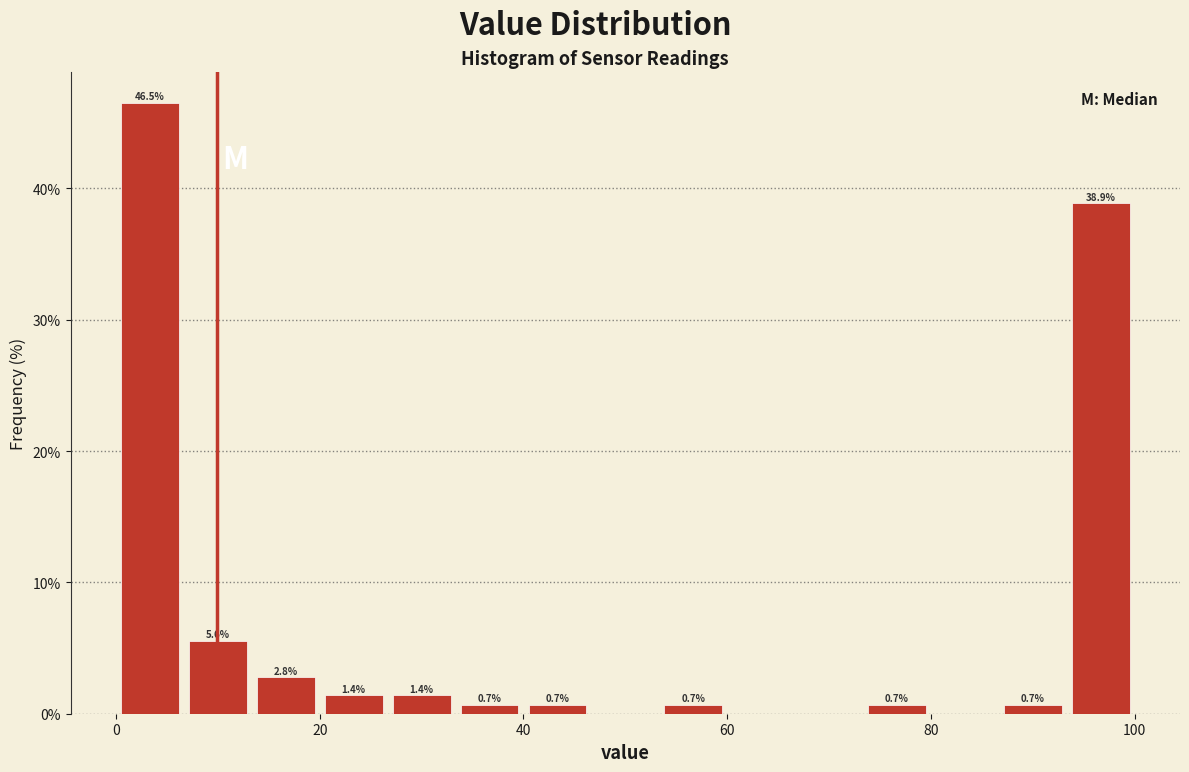

Around what value on the x-axis is the tallest bar? Give the approximate position of its centre, as read against the axis.

4